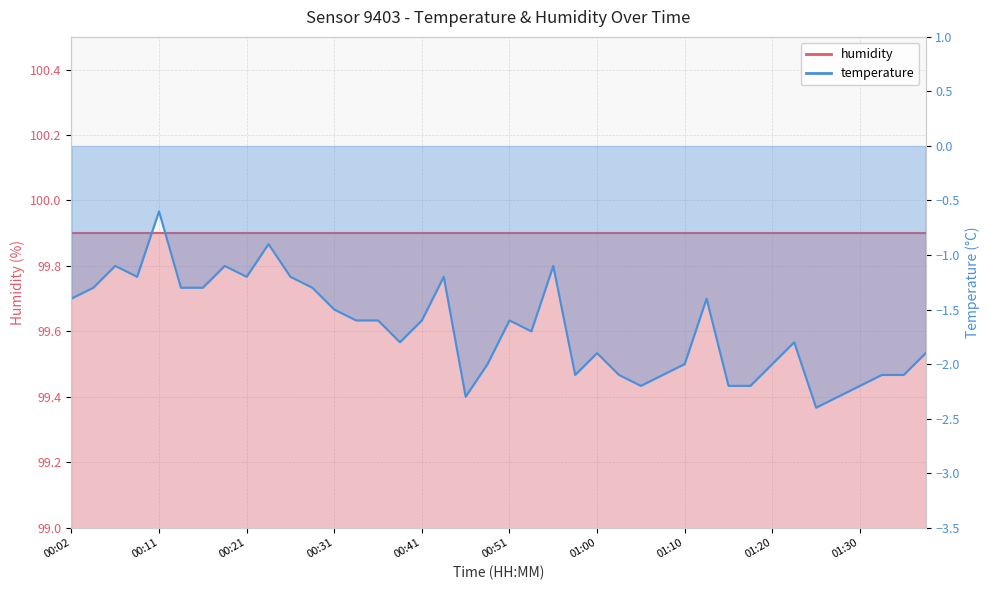

Reading right to left, list all the values displayed in this chart.

-1.9	-2.1	-2.1	-2.2	-2.3	-2.4	-1.8	-2.0	-2.2	-2.2	-1.4	-2.0	-2.1	-2.2	-2.1	-1.9	-2.1	-1.1	-1.7	-1.6	-2.0	-2.3	-1.2	-1.6	-1.8	-1.6	-1.6	-1.5	-1.3	-1.2	-0.9	-1.2	-1.1	-1.3	-1.3	-0.6	-1.2	-1.1	-1.3	-1.4